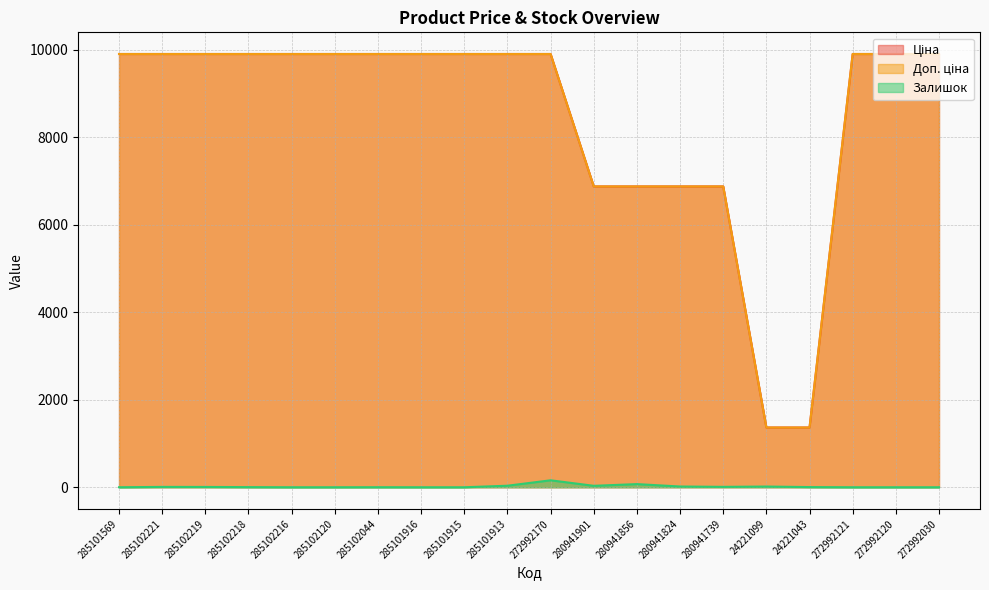

What position from the right is 285102216?

16